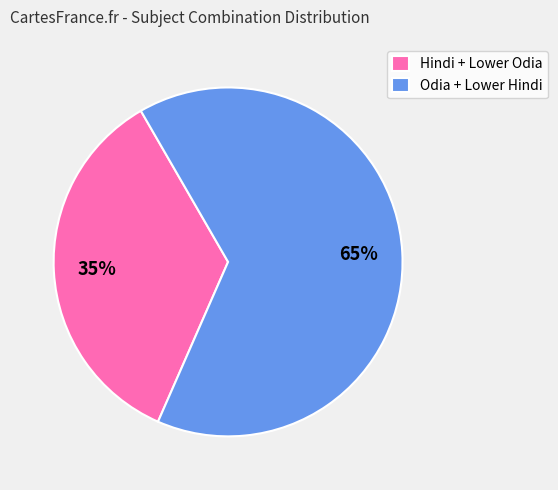

What percentage is the Odia + Lower Hindi slice, to the nearest percent?

65%